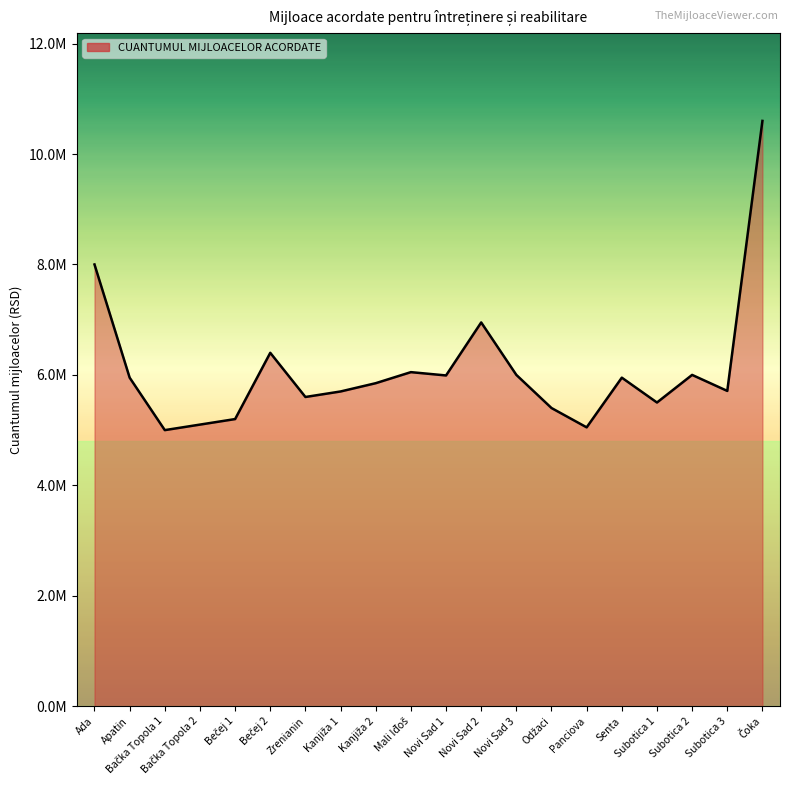

The value at Bečej 1 is 5200000. True or false?

True